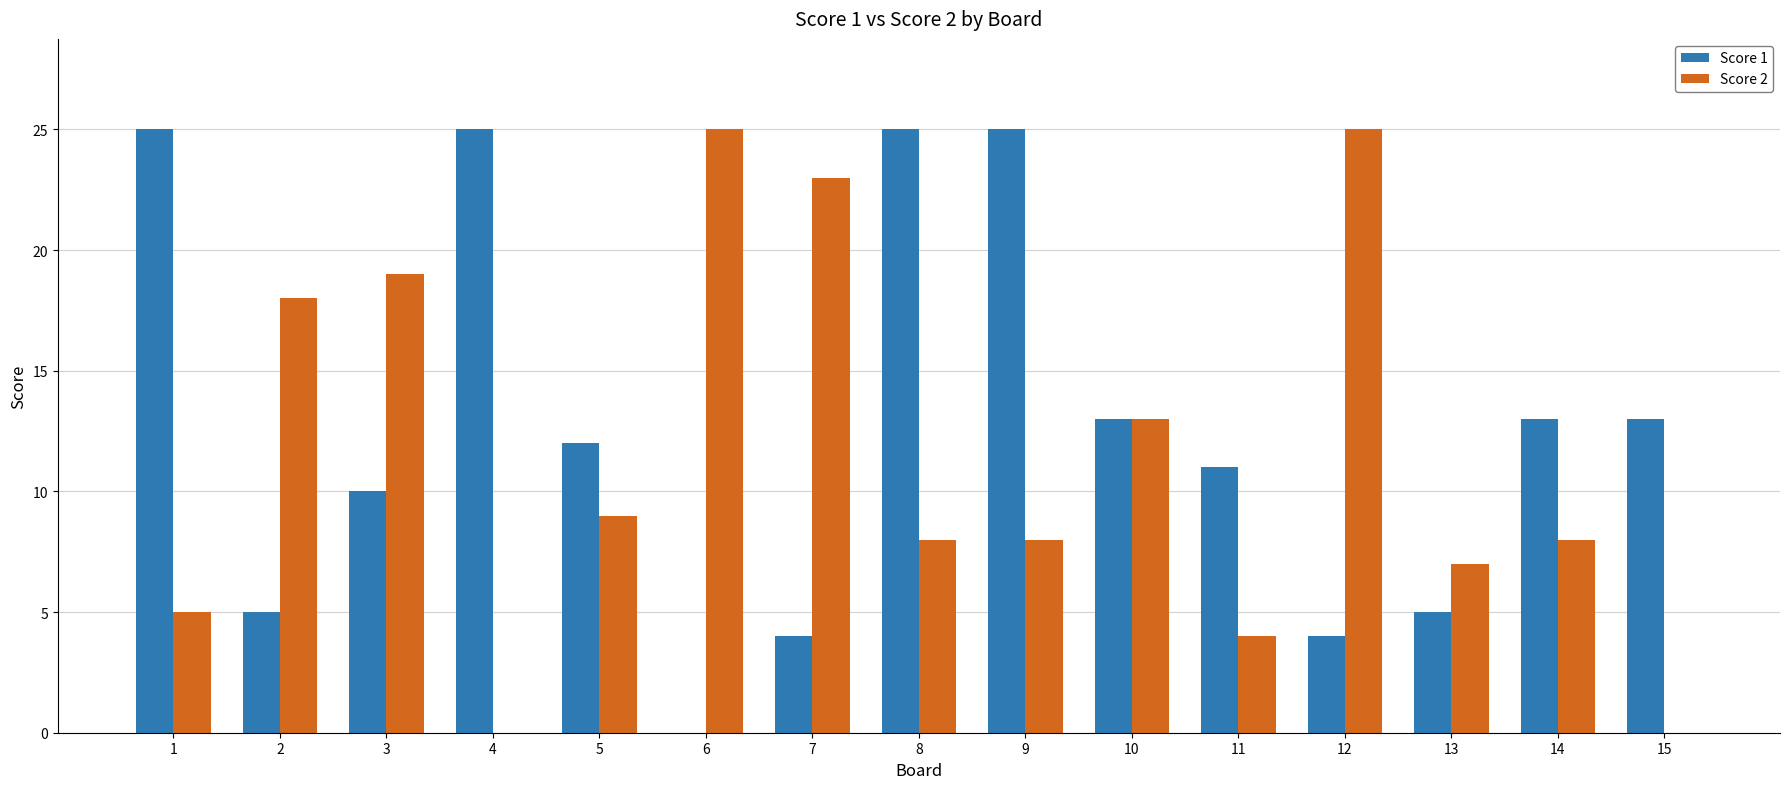

The Score 1 series shows 25 at 1. True or false?

True